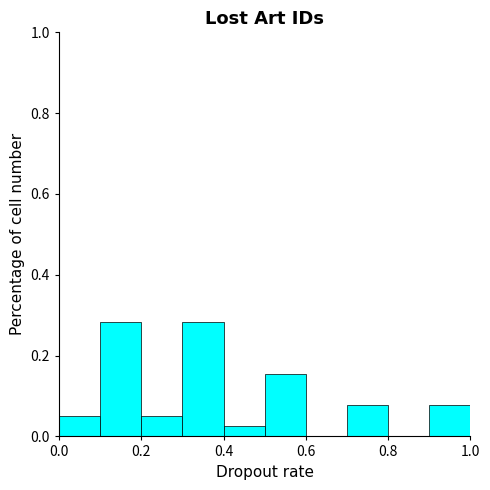

Reading left to right, list every bar in this chart as the range it spans on the x-axis followed by its height. The values are not printed on the chart, so give them approximately, as read against the axis.

0.0 to 0.1: 0.06
0.1 to 0.2: 0.28
0.2 to 0.3: 0.06
0.3 to 0.4: 0.28
0.4 to 0.5: 0.02
0.5 to 0.6: 0.16
0.6 to 0.7: 0
0.7 to 0.8: 0.08
0.8 to 0.9: 0
0.9 to 1.0: 0.08